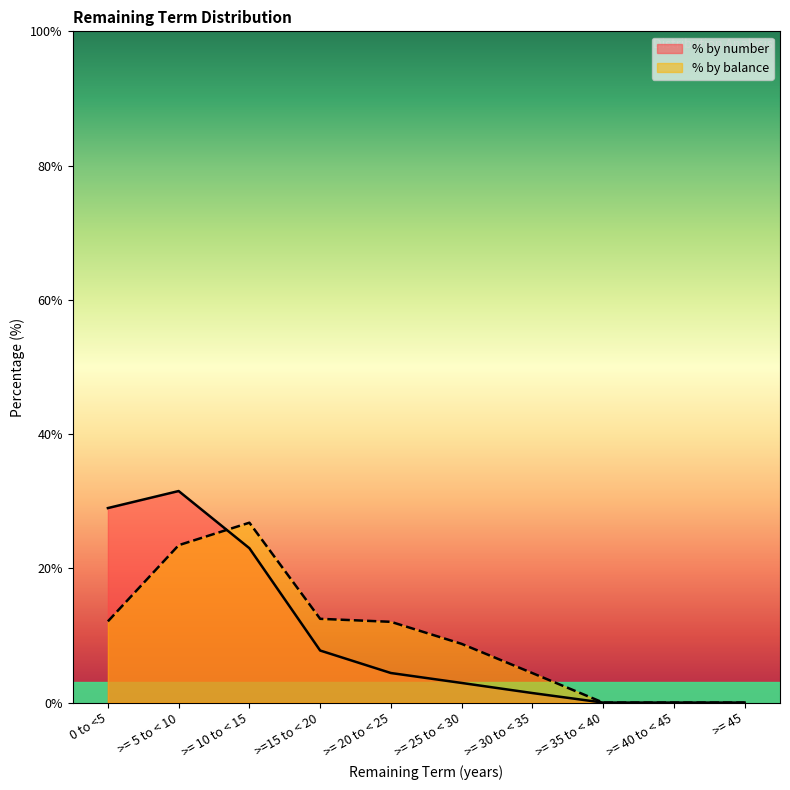

What is the label of the 10th point from the right?

0 to <5